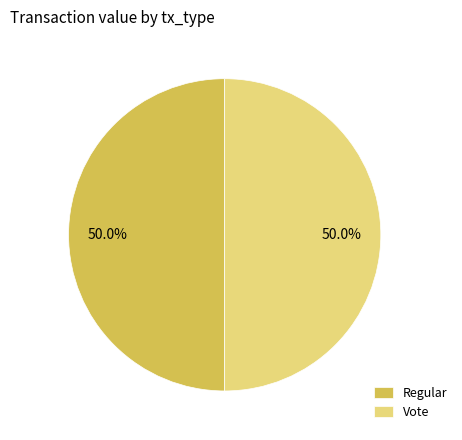

Combined, what portion of the pie is Vote and Regular?

100.0%